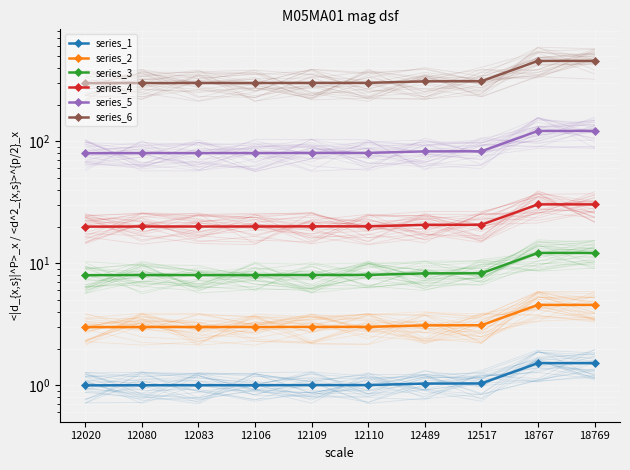

How many lines are shown in the chart?

6